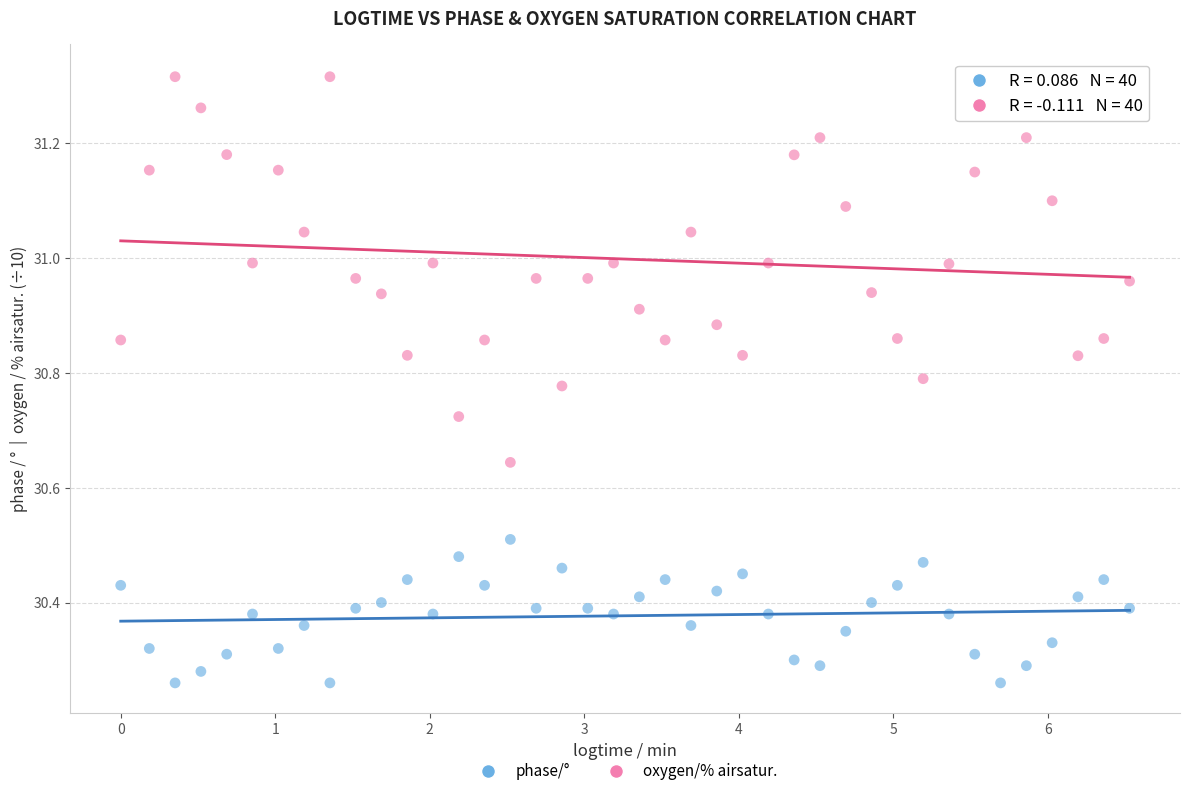

Across all data points, what is the range of X values (max minus min)?

6.5